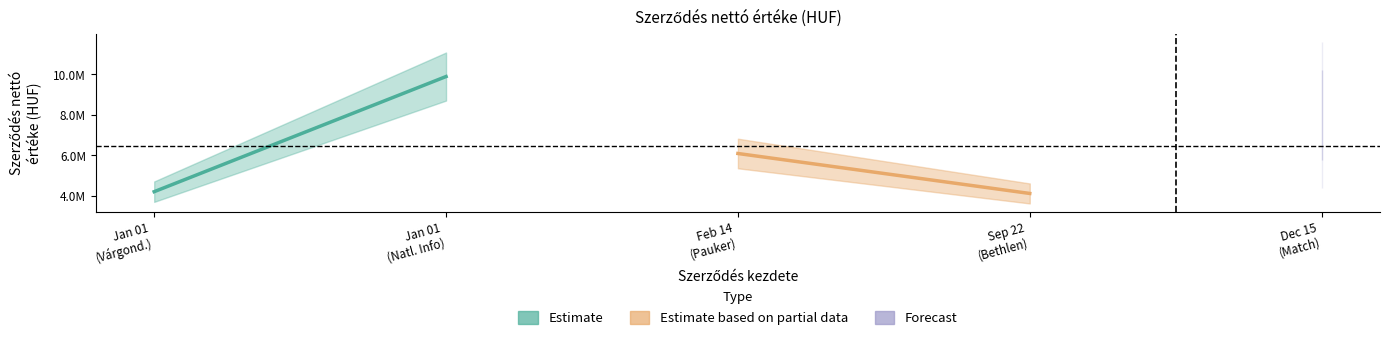

How many data points does each series have?

2